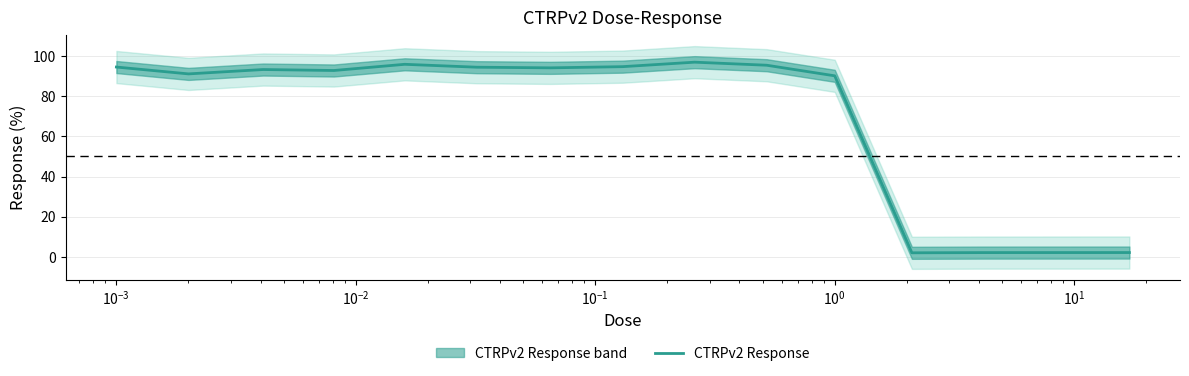

How many interior local valleys (lower than both neighbors) does the data have?

4